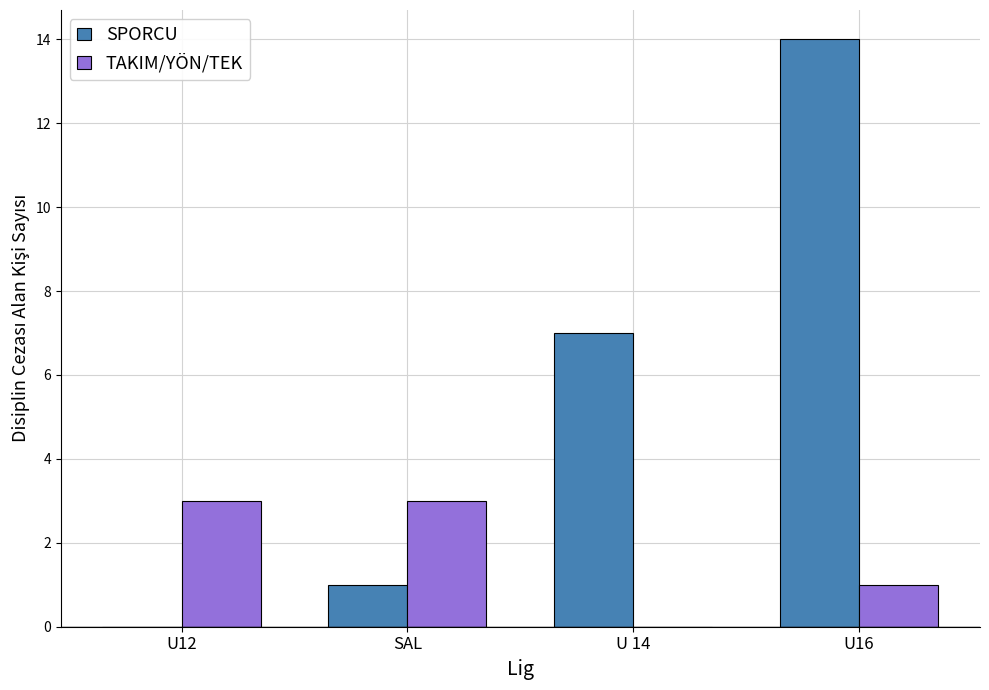

Which series has the largest total across all categories?

SPORCU